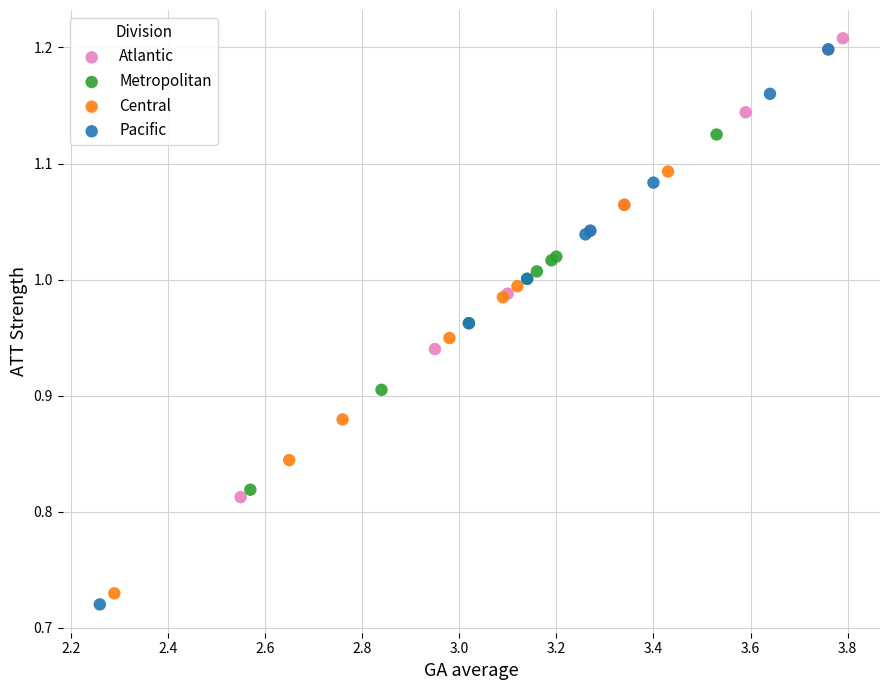

Which series has the widest spread of Y values?

Pacific